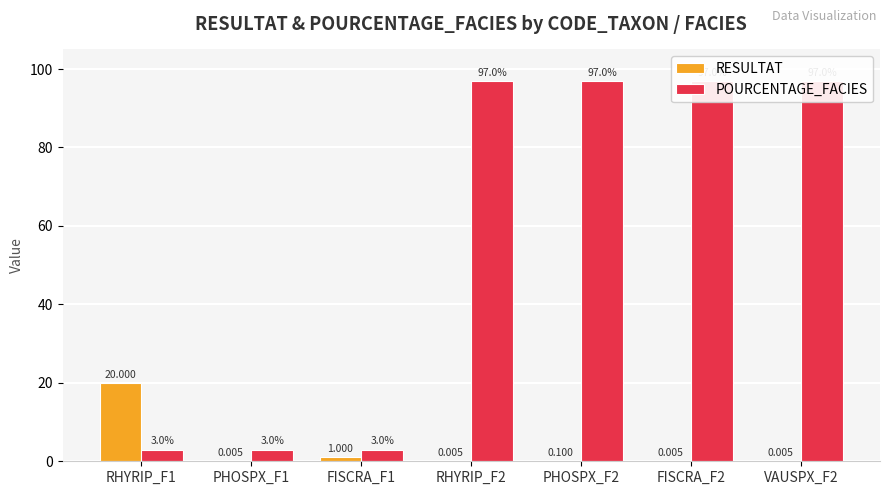

Rank the series at VAUSPX_F2 from highest to lowest value.

POURCENTAGE_FACIES, RESULTAT